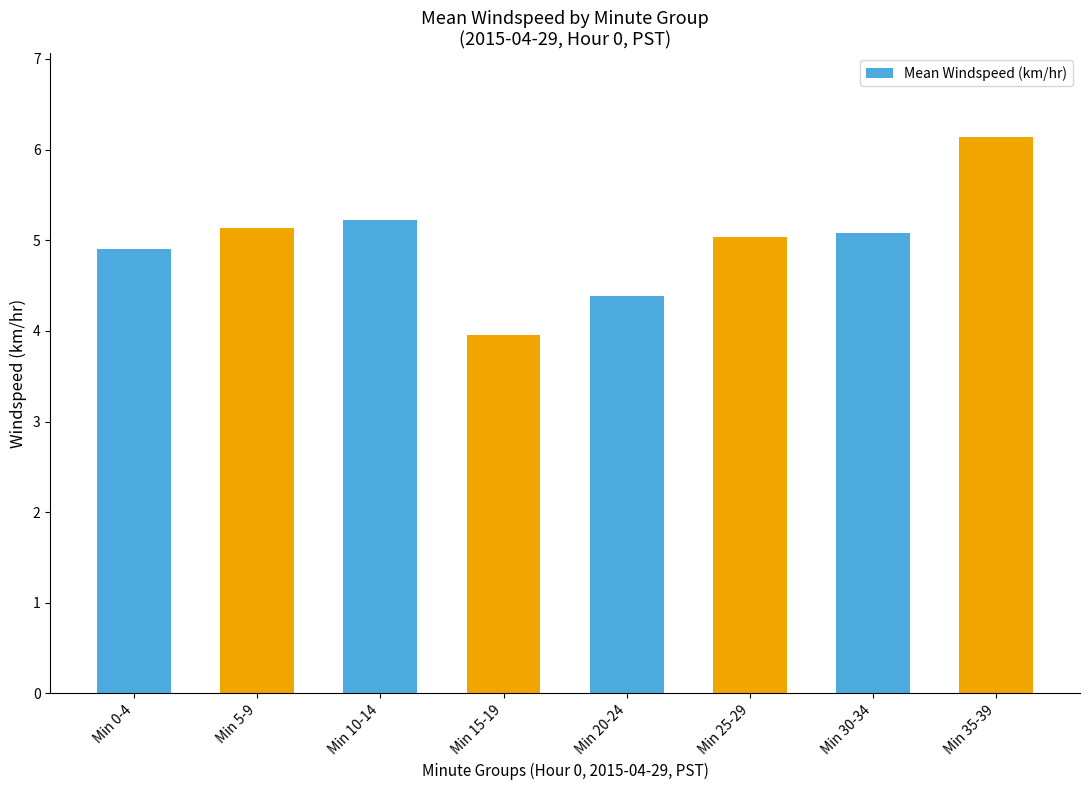

What is the approximate value at Min 10-14?

5.2